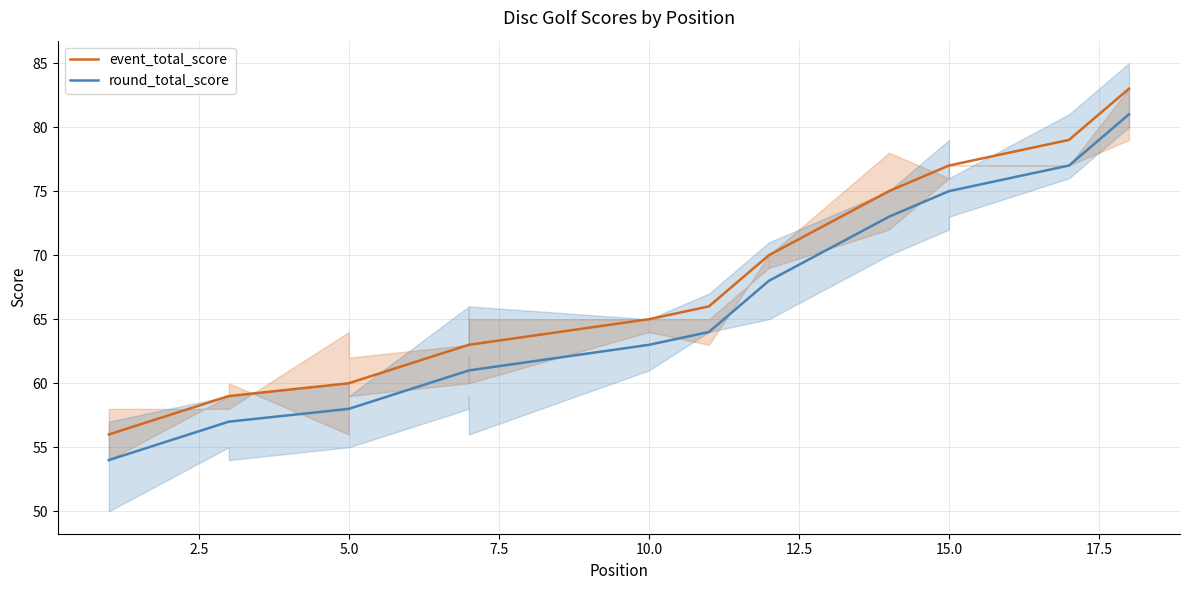

True or false: event_total_score has a value of 28 at 2.5.

False